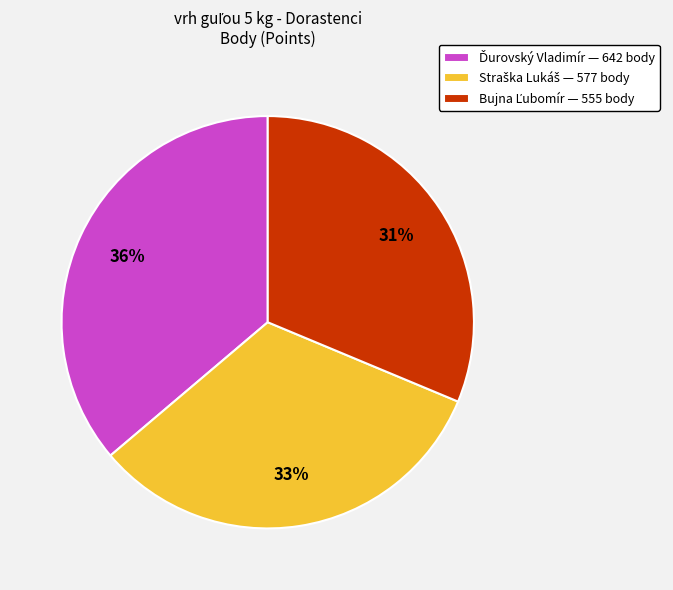

To the nearest percent, what is the difference between the largest and smallest slice percentages?

5%